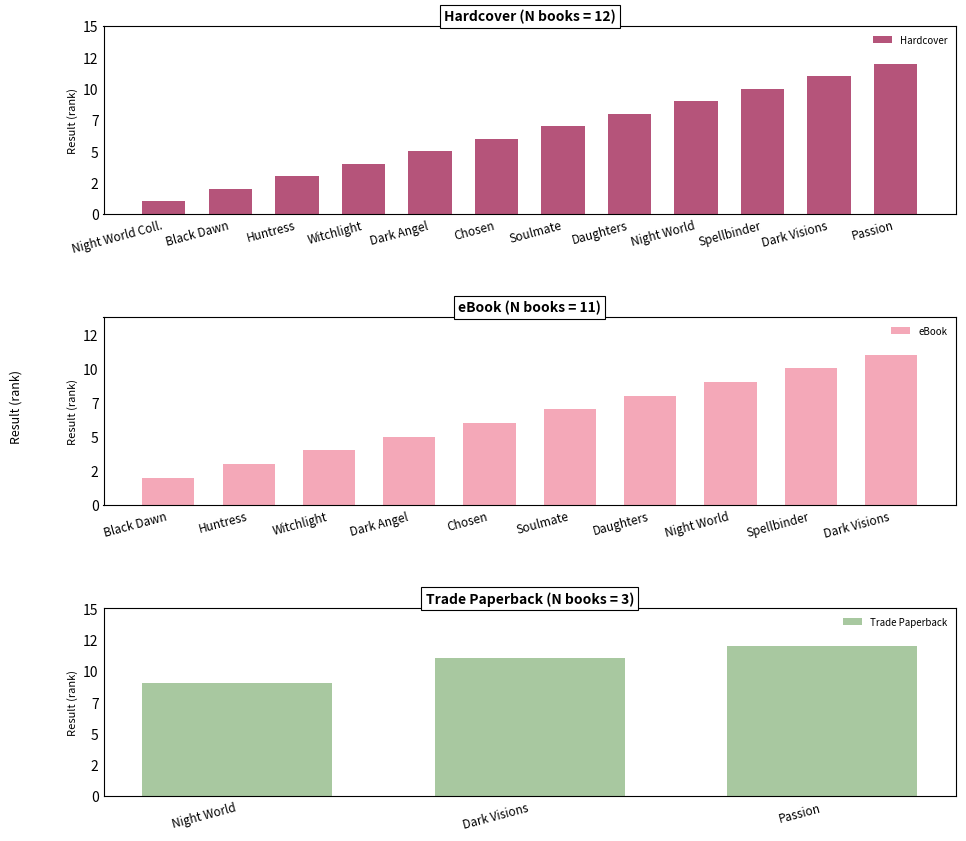

Which category has the lowest value across all series?

Night World Collection